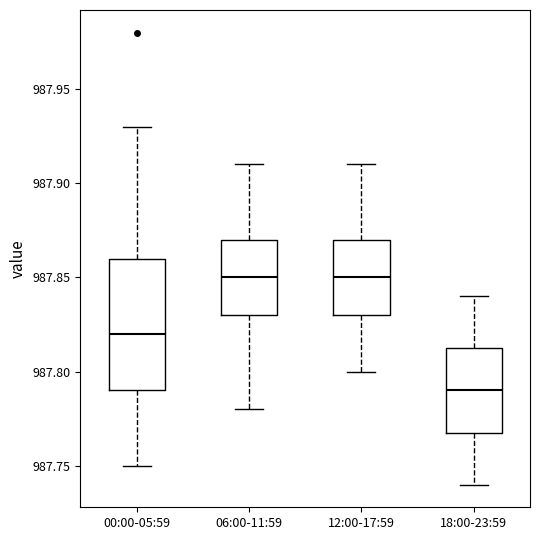

Comparing the boxes themselves (not the whiskers), which one is the tallest?

00:00-05:59